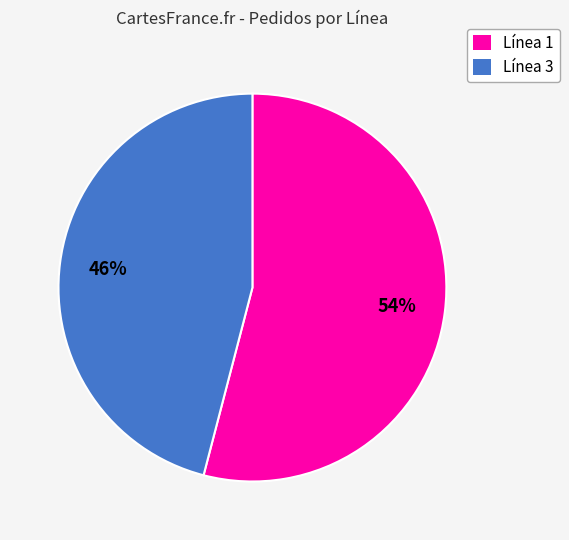

To the nearest percent, what is the average slice percentage?

50%